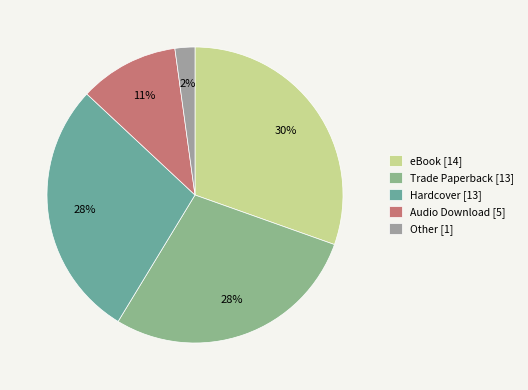

To the nearest percent, what portion does Hardcover represent?

28%